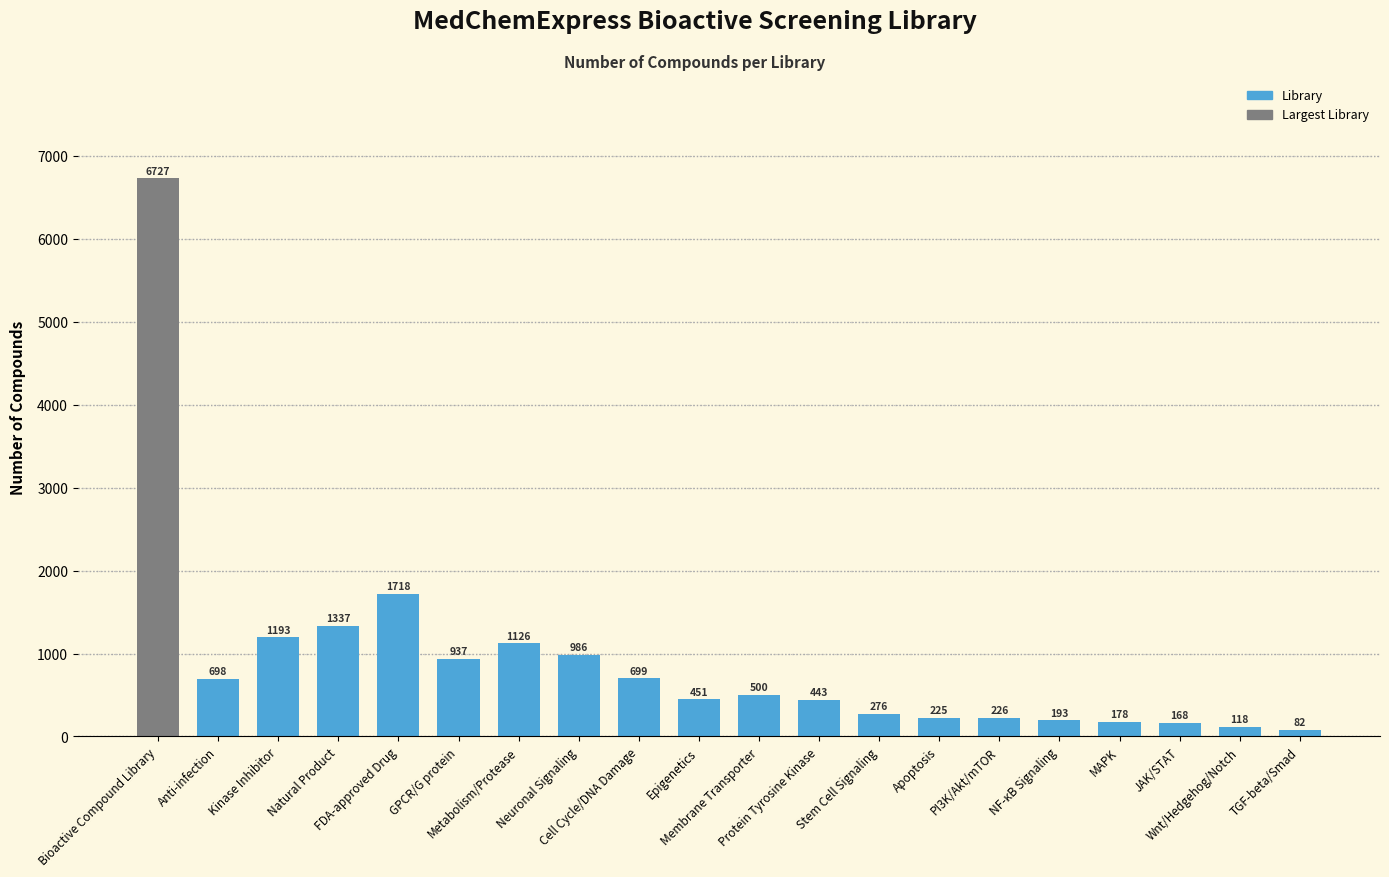

Reading left to right, extract all data points from this chart.

6727	698	1193	1337	1718	937	1126	986	699	451	500	443	276	225	226	193	178	168	118	82